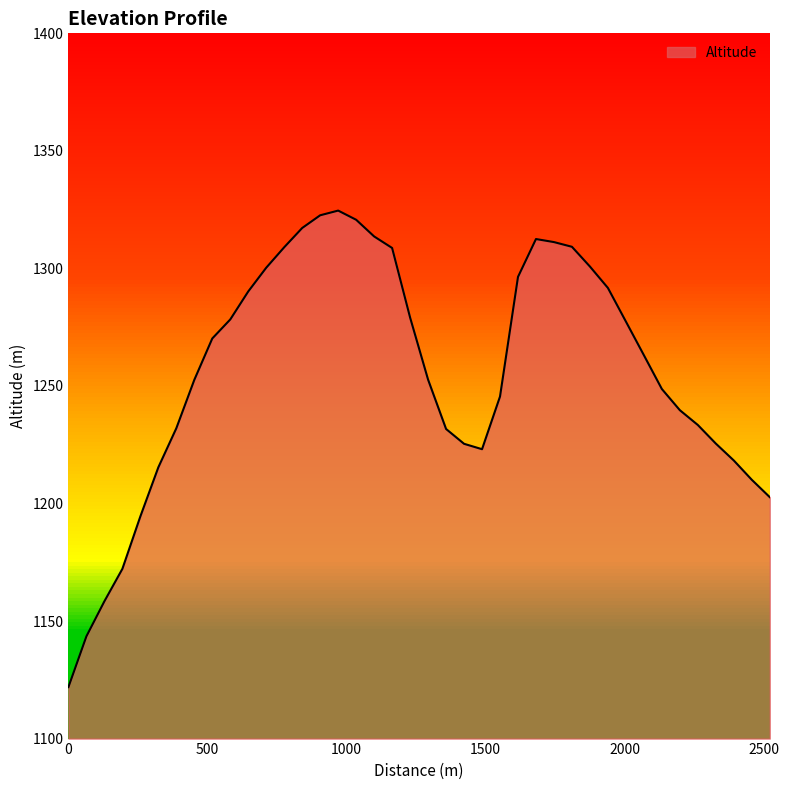

What is the maximum value shown in the chart?

1324.6